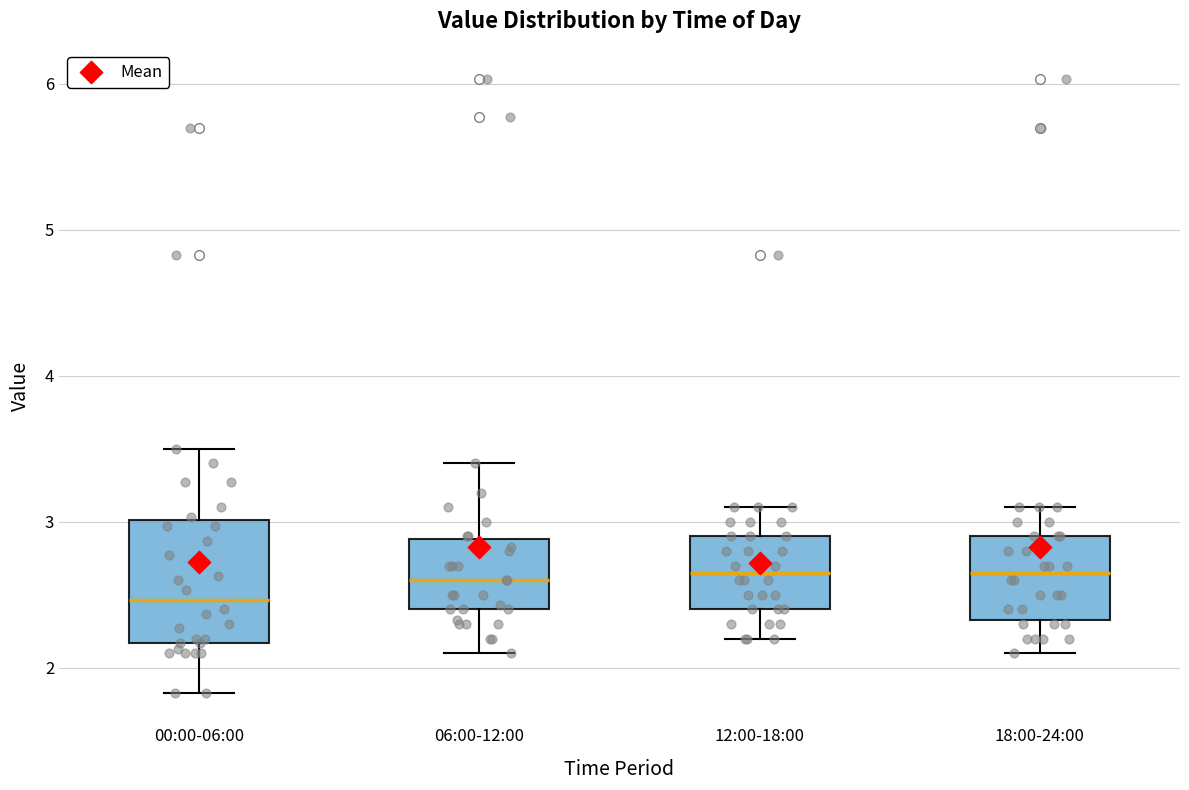

Where is the upper edge of the box for 12:00-18:00 on the y-axis? The values are not printed on the chart, so give them approximately, as read against the axis.

2.9